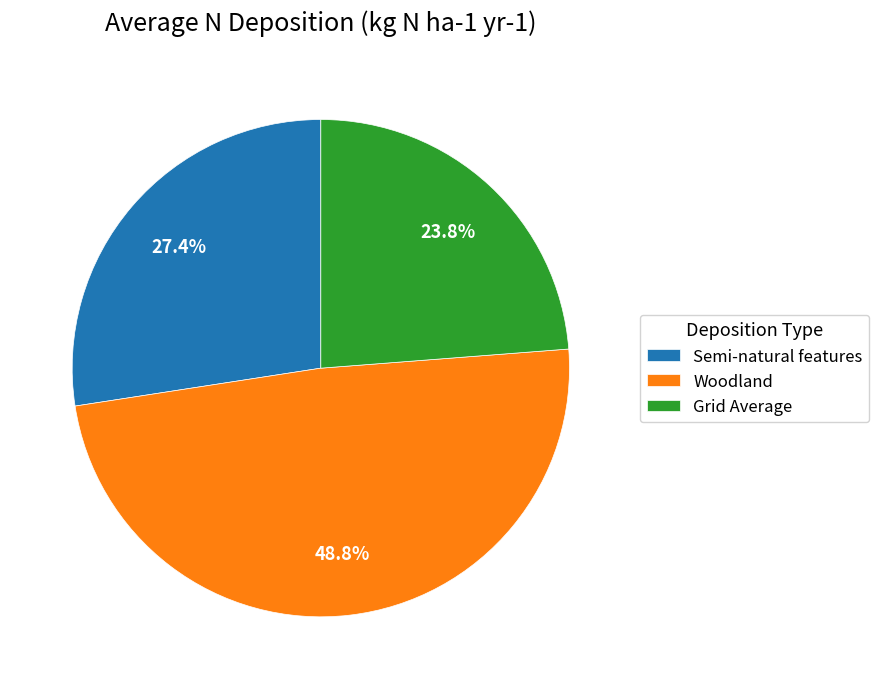

What percentage is the Semi-natural features slice, to the nearest percent?

27%